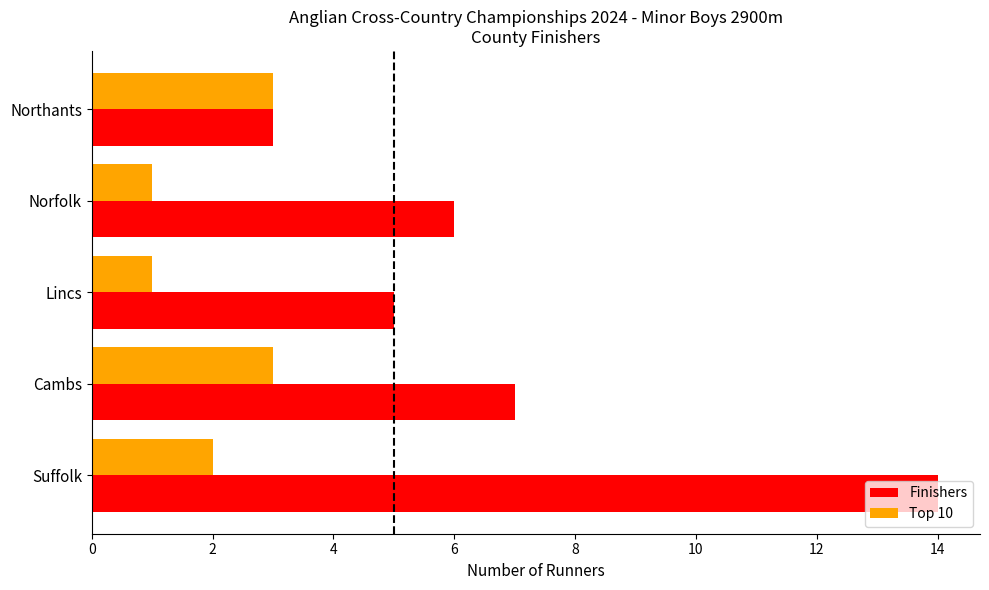

How many values in the Finishers series are below 6?

2